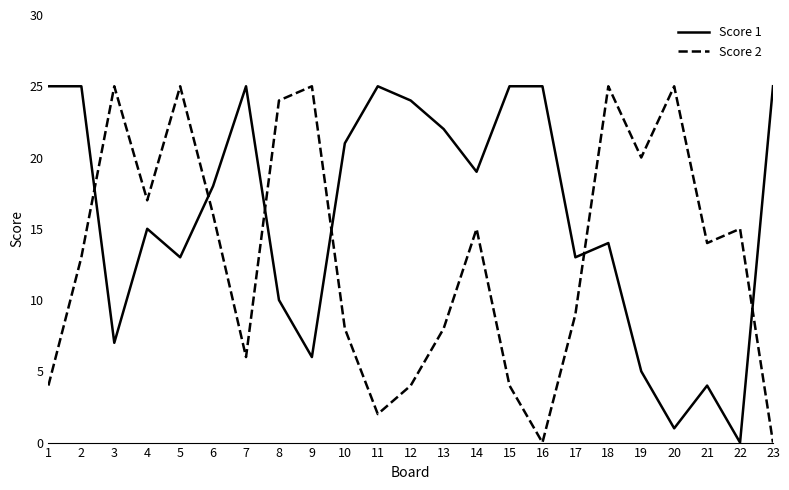

The value of Score 2 at 23 is 0. True or false?

True